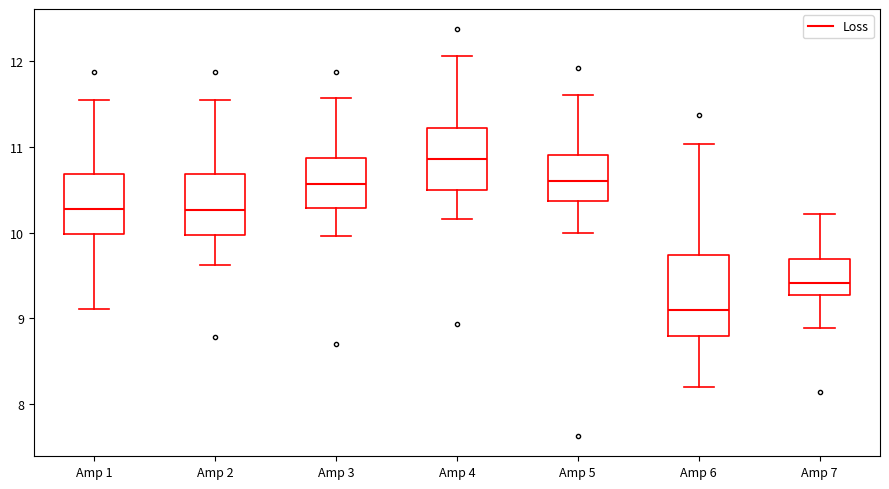

Comparing the boxes themselves (not the whiskers), which one is the tallest?

Amp 6